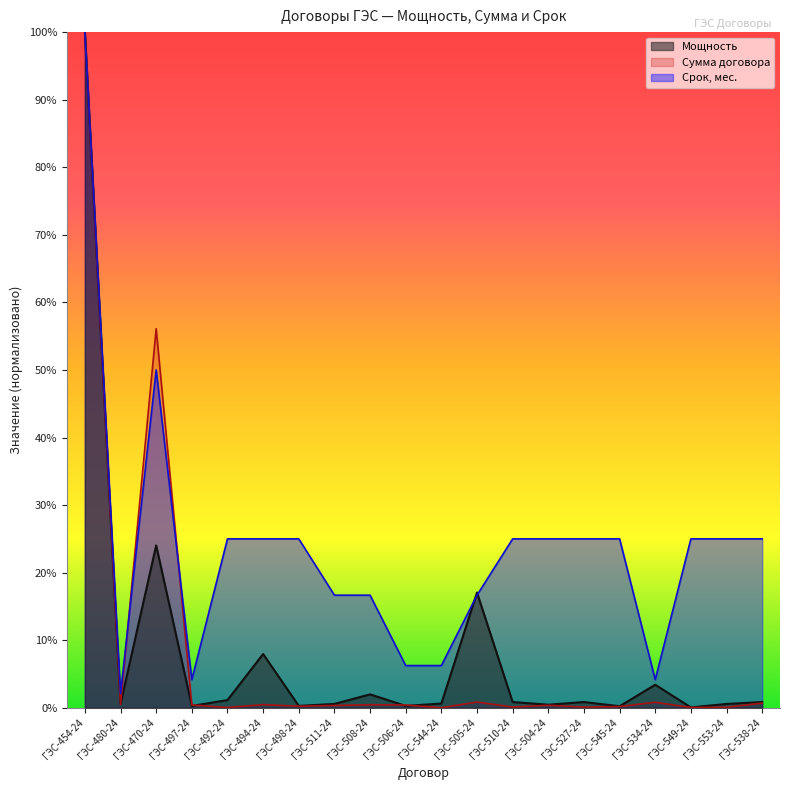

What is the label of the 11th point from the left?

ГЭС-544-24